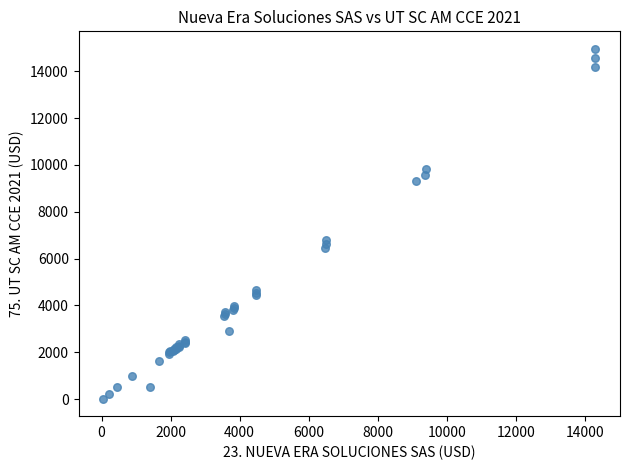

What Y value in the scatter plot is closest to 7489?

6784